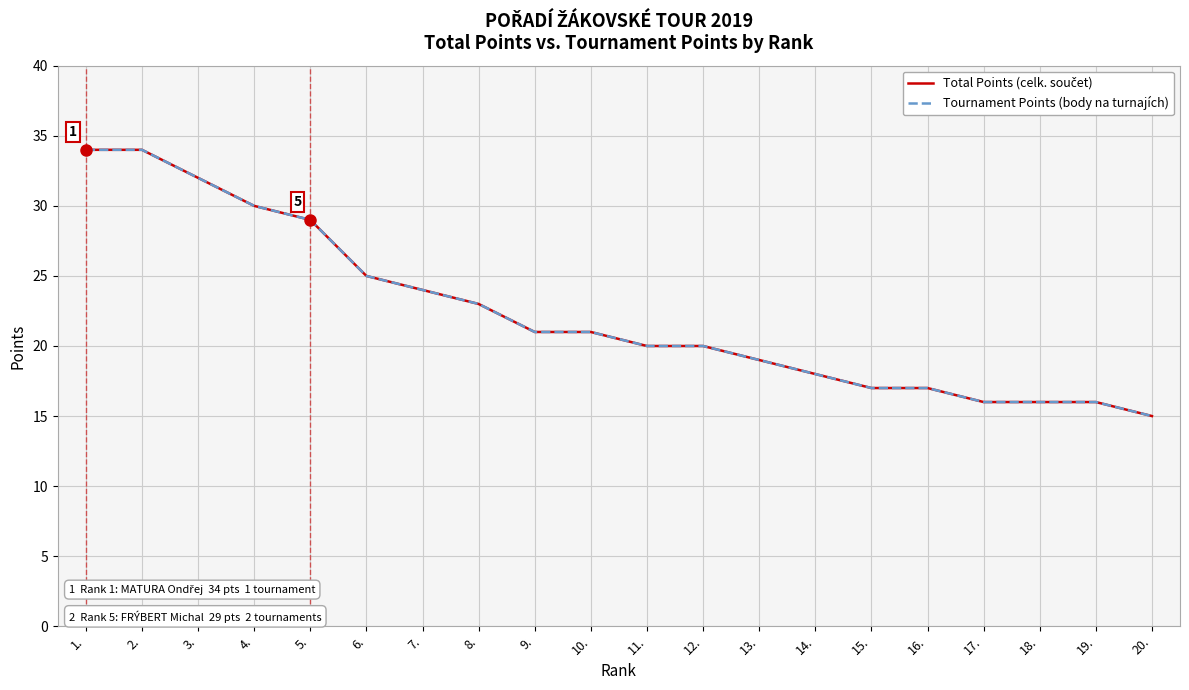

How many values in the Tournament Points (body na turnajích) series are below 21?

10